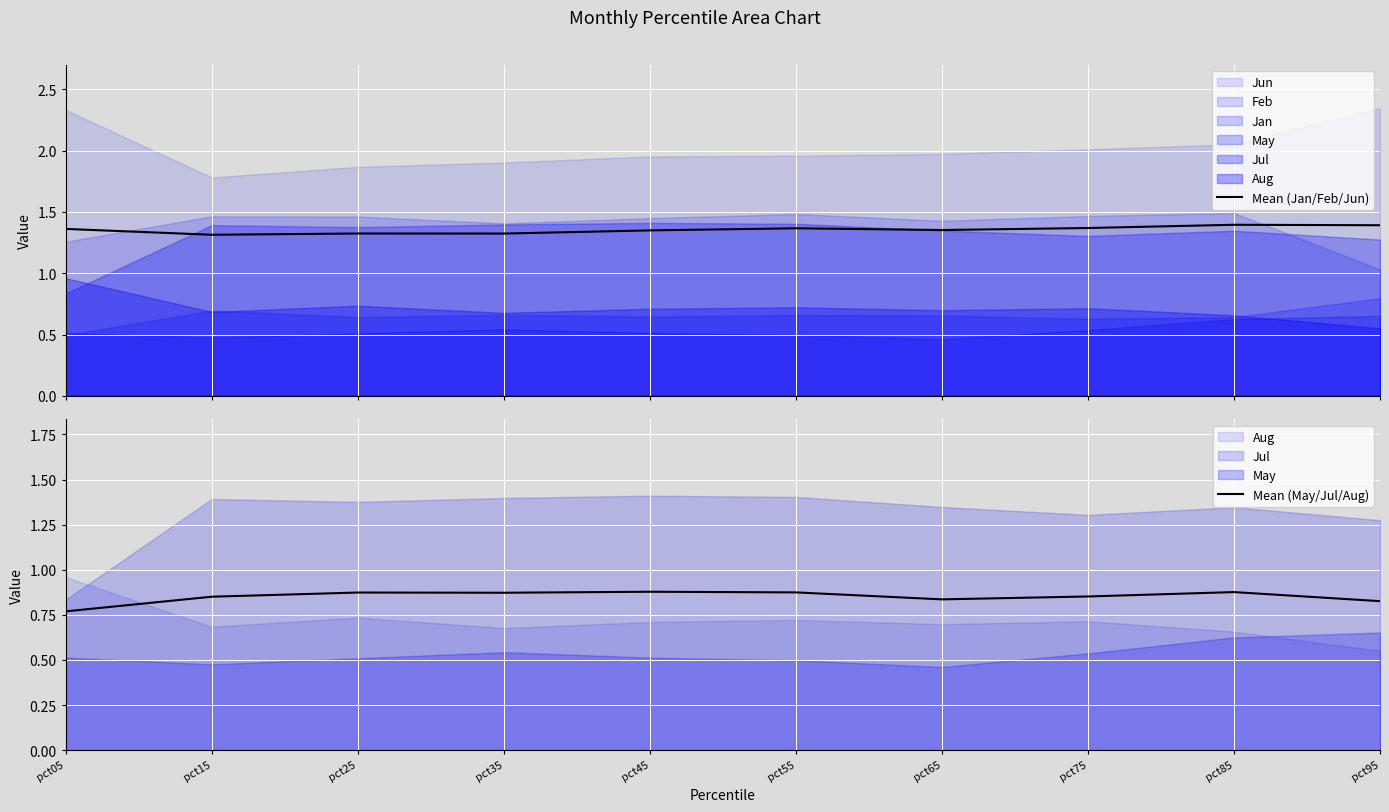

At which label does Mean (May/Jul/Aug) reach its minimum?

pct05